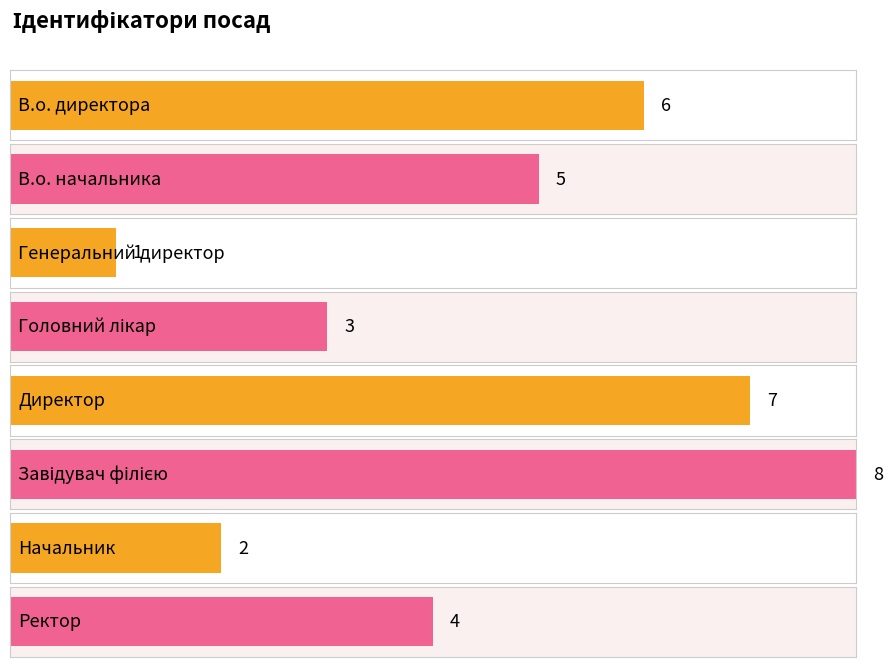

True or false: the data shows 8 at Завідувач філією.

True